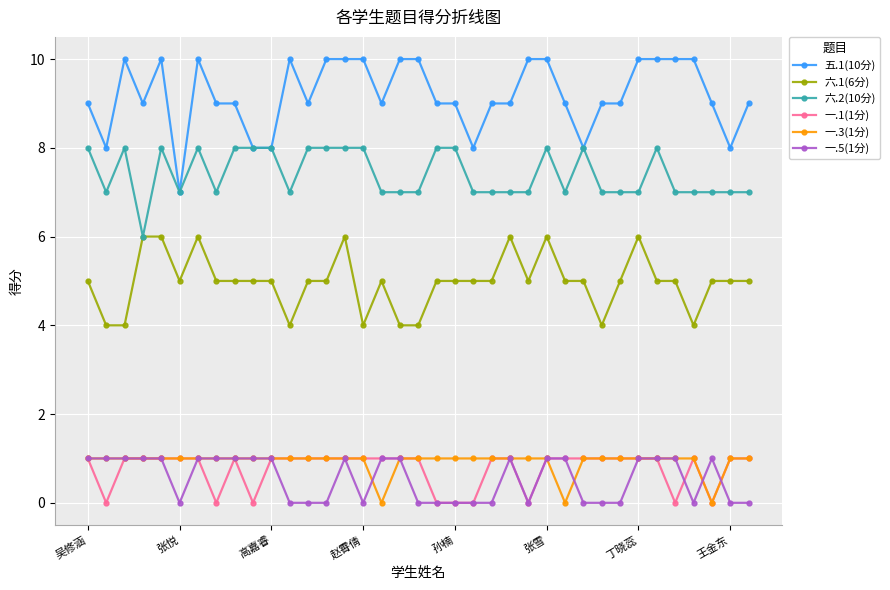

How many 一.3(1分) values are between 1 and 2?

34